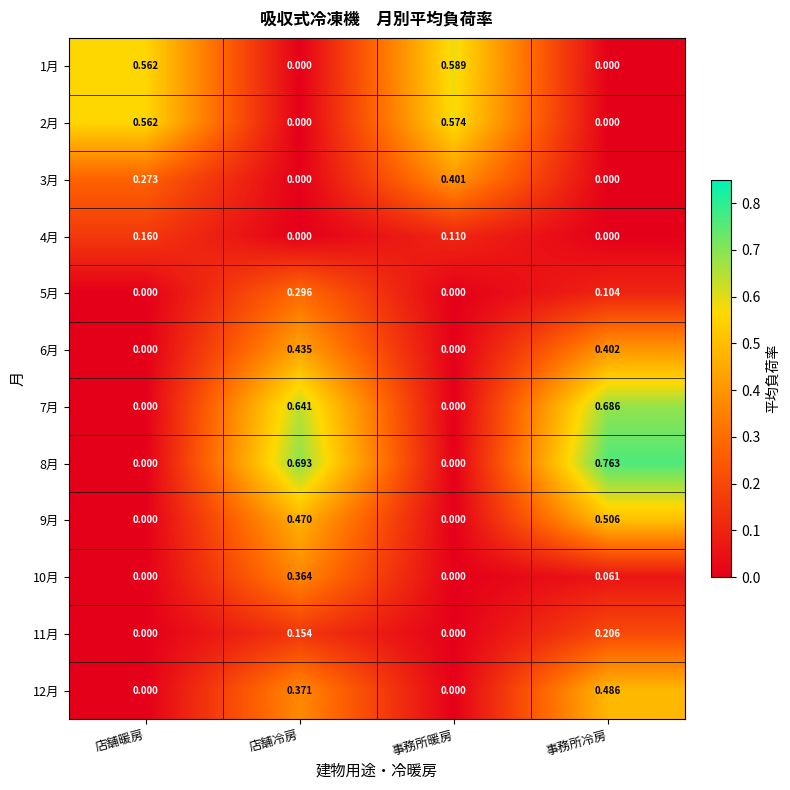

Is the value of 1月 at 事務所冷房 greater than the value of 12月 at 事務所冷房?

No